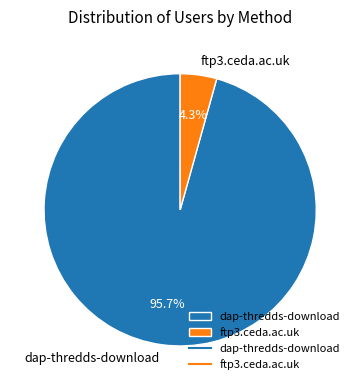

Is it true that ftp3.ceda.ac.uk is 14% of the pie?

False